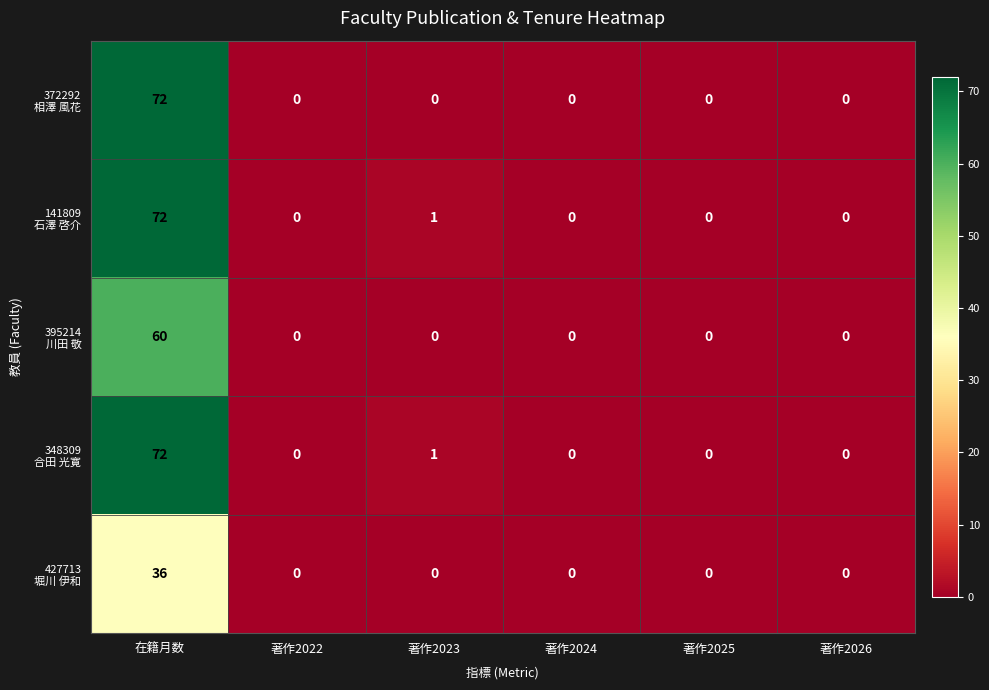

At which category is the sum across all series the highest?

在籍月数